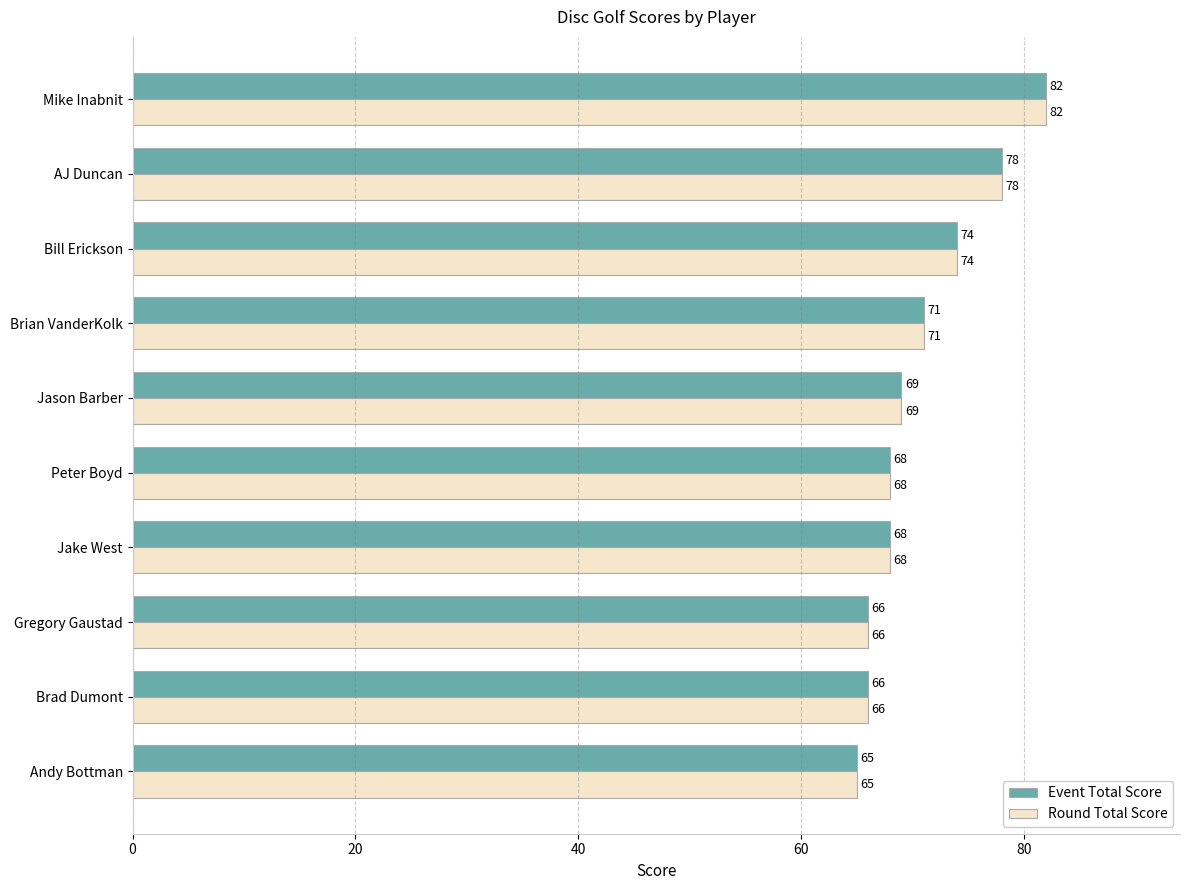

What value does the Round Total Score series have at AJ Duncan, to the nearest 10?

80